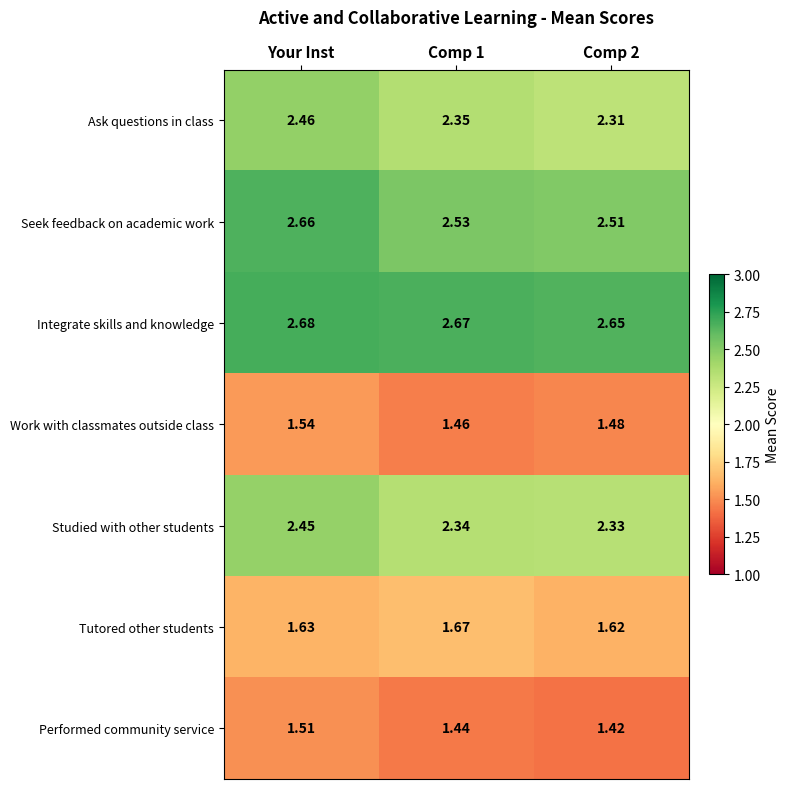

Which series has the largest total across all categories?

Integrate skills and knowledge